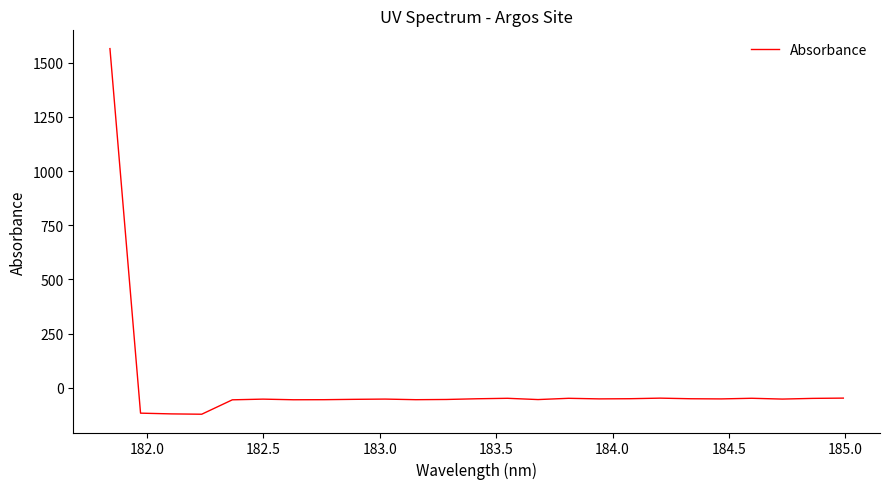

What is the difference between the maximum and minimum values?

1687.1